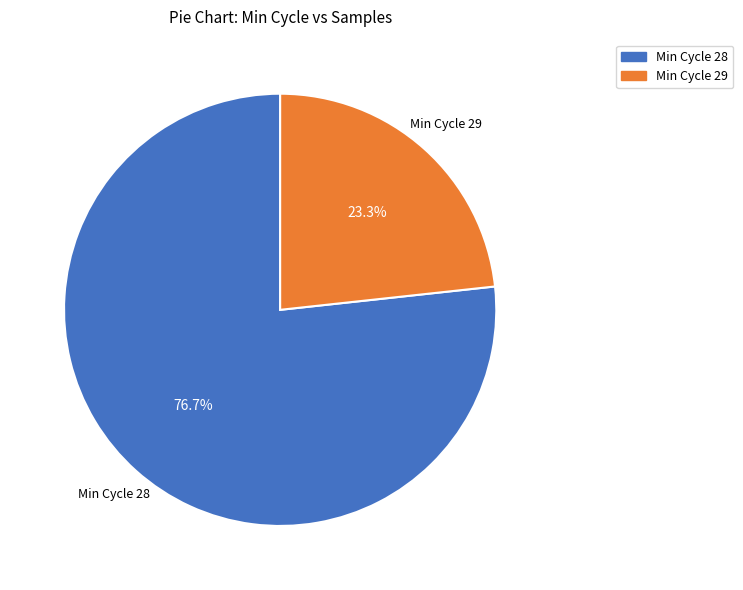

Is there any slice that represents more than half of the pie?

Yes